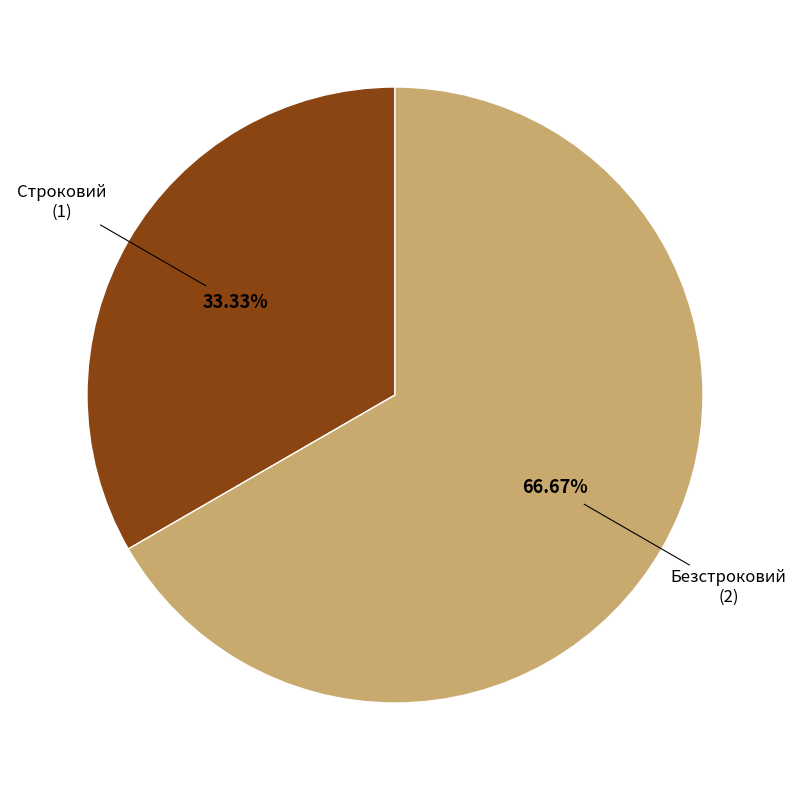

Is there a majority slice in this chart?

Yes